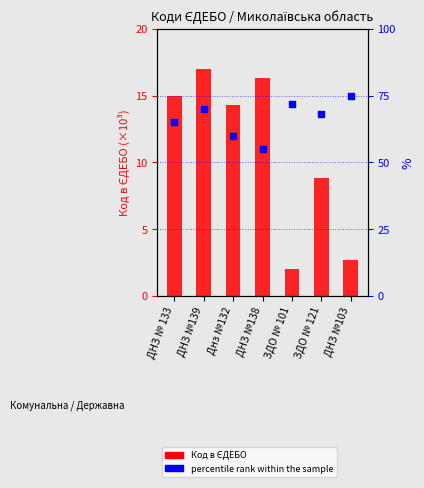

Which series reaches the minimum Y coordinate?

Код в ЄДЕБО